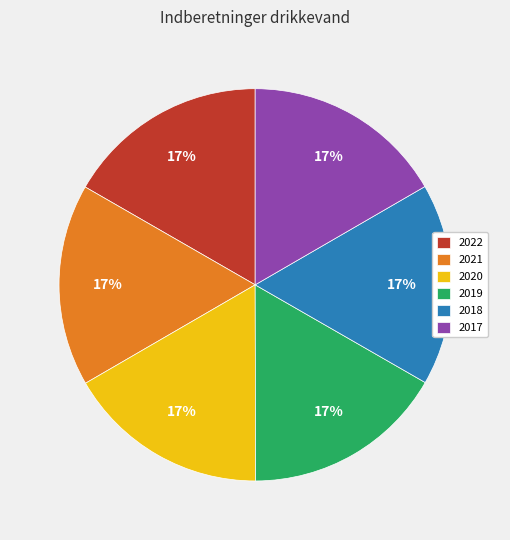

The 2022 slice represents 17% of the pie. True or false?

True